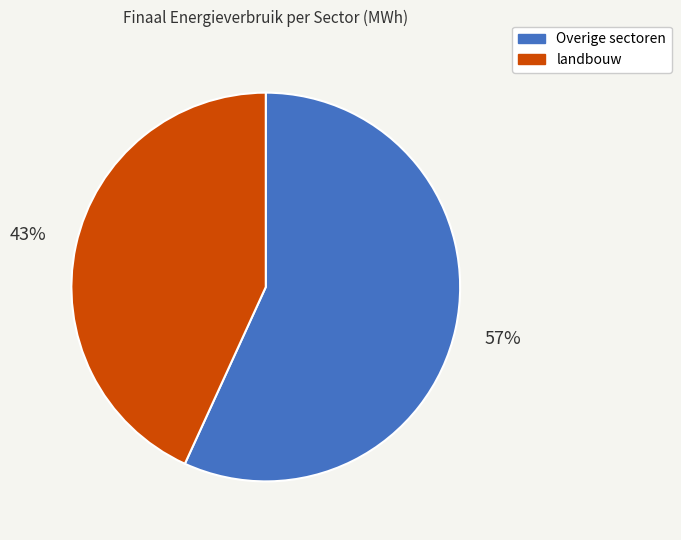

Between landbouw and Overige sectoren, which is larger?

Overige sectoren